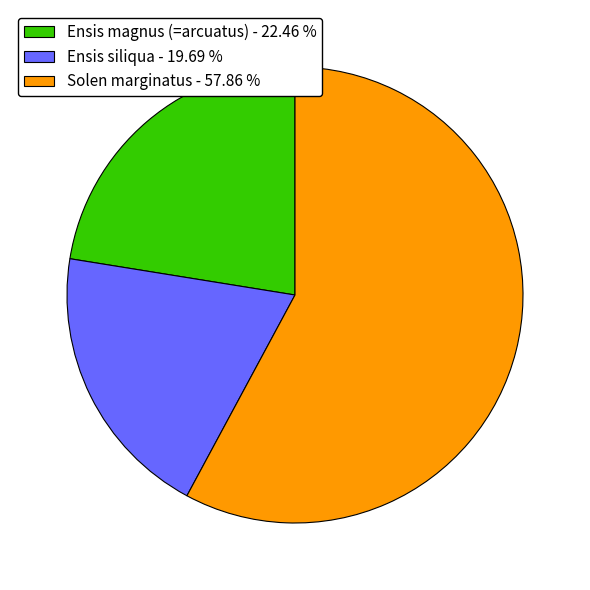

Which has a higher value, Ensis siliqua or Solen marginatus?

Solen marginatus